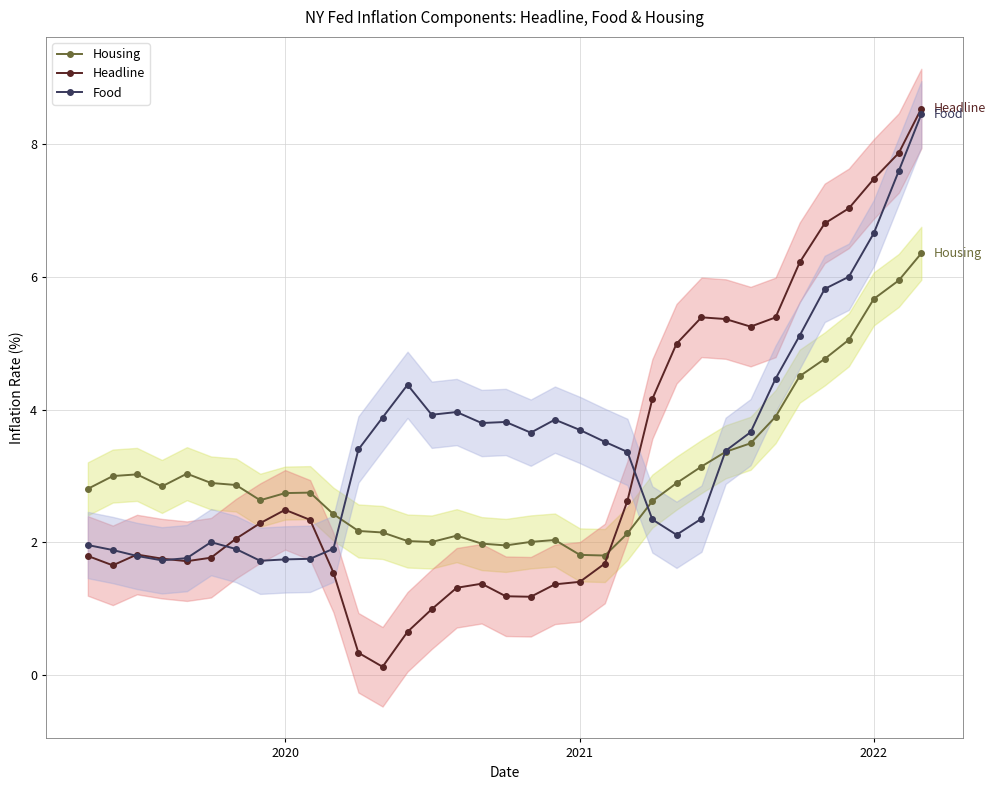

What are all the series names shown in the legend?

Housing, Headline, Food